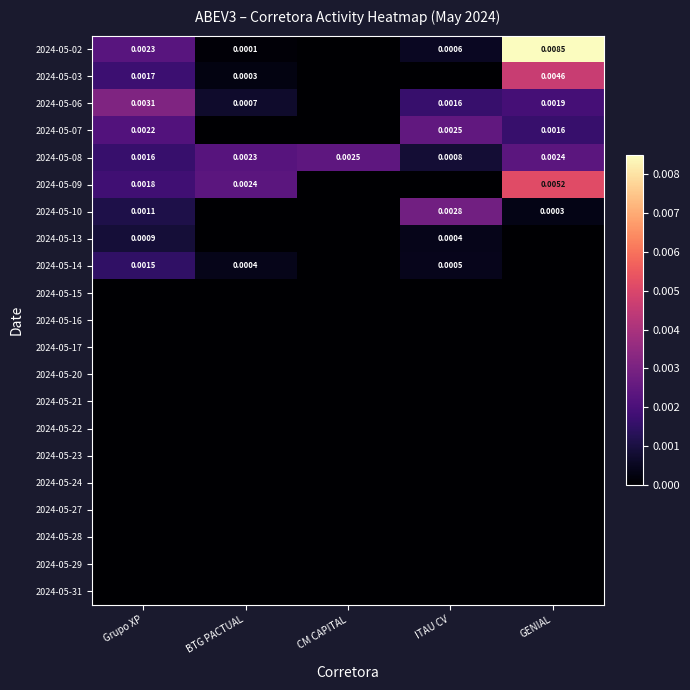

Which category has the lowest value in the 2024-05-08 series?

ITAU CV